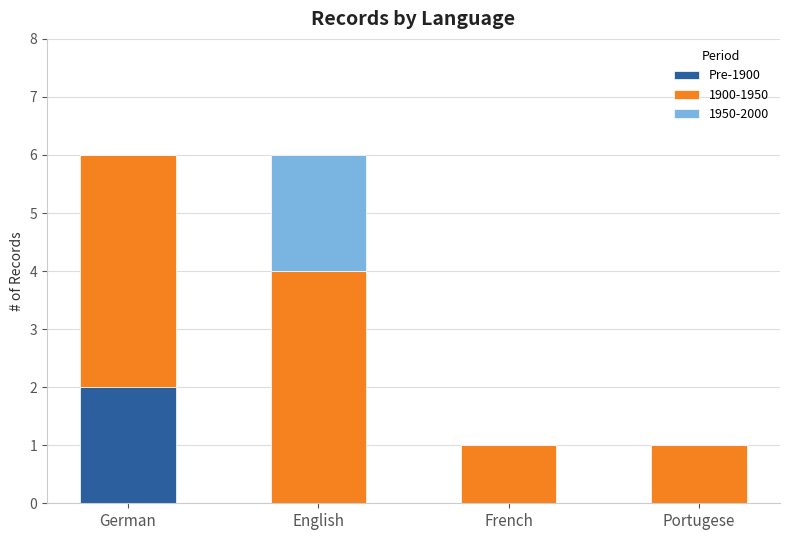

Reading left to right, list the values for the Pre-1900 series.

German=2	English=0	French=0	Portugese=0